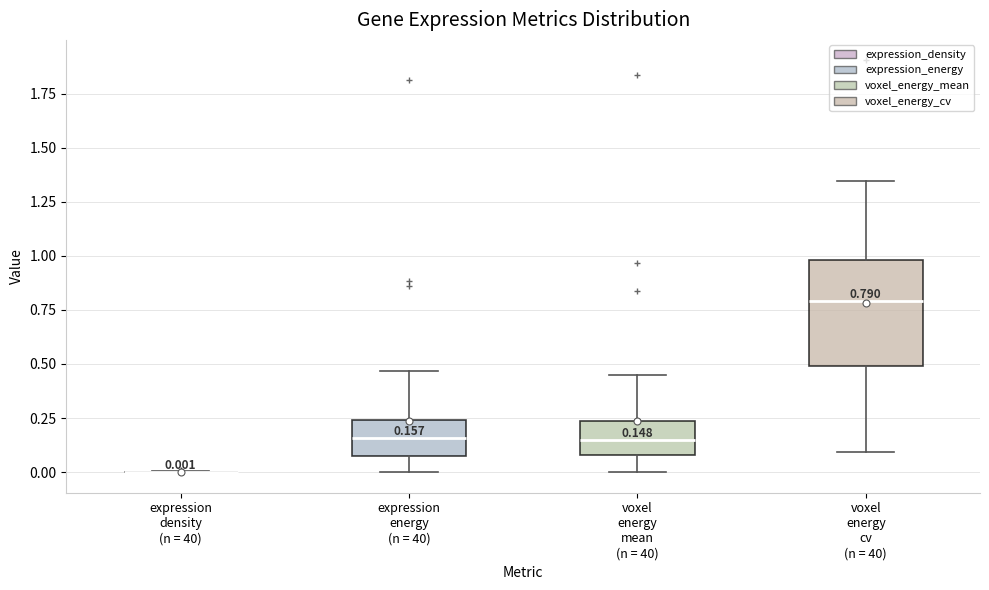

Which box is the tallest, from its lower edge to its upper edge?

voxel energy cv (n = 40)